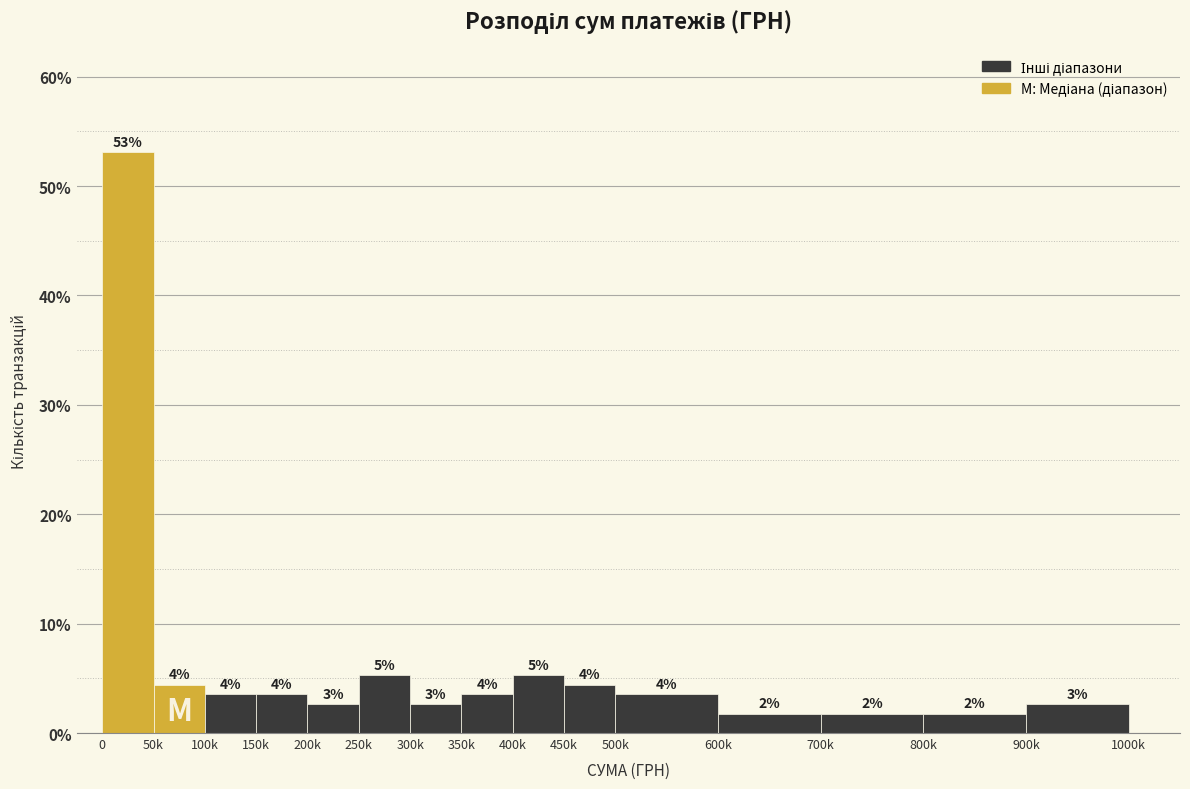

Are the bars horizontal?

No